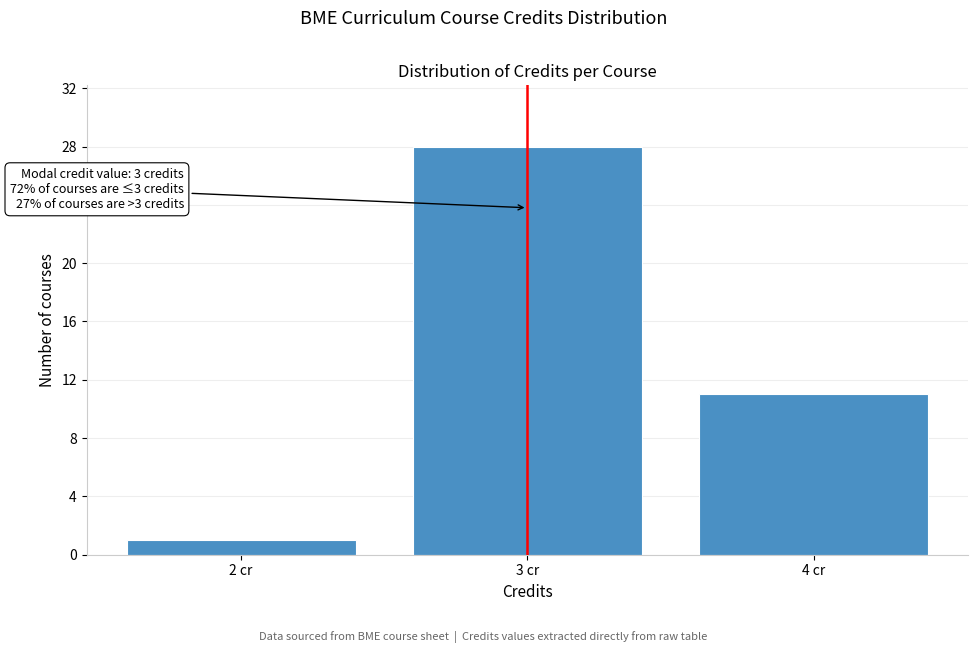

Over which range of the x-axis is the bar tallest?

2.5 to 3.5